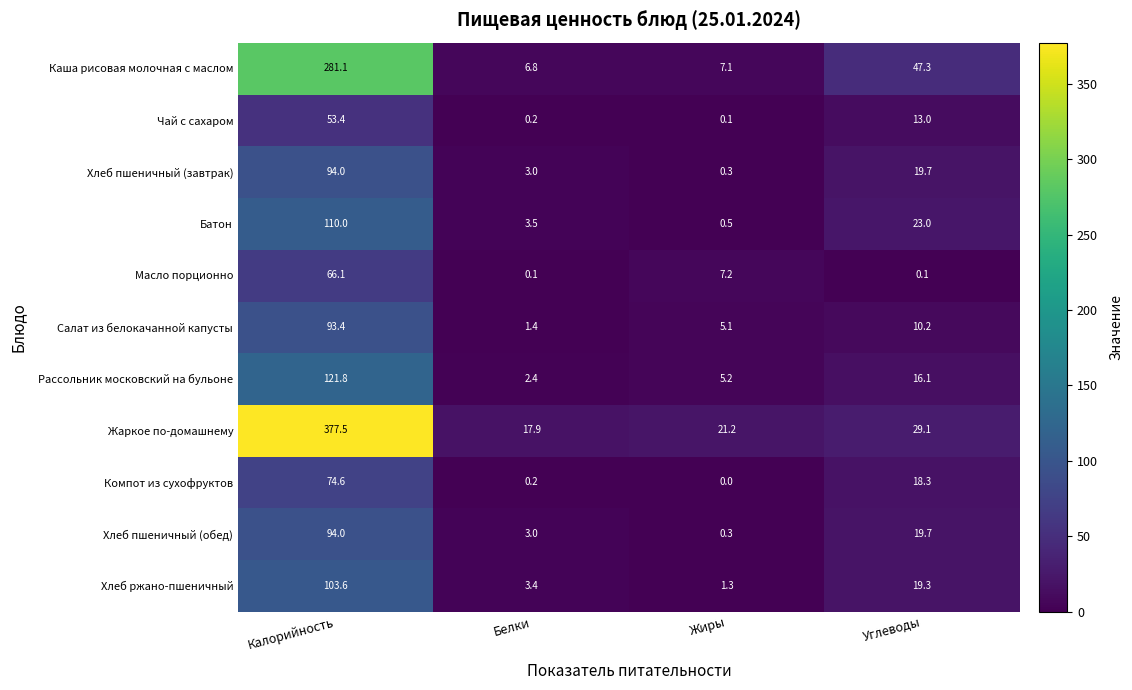

Which label corresponds to the smallest value in the chart?

Жиры